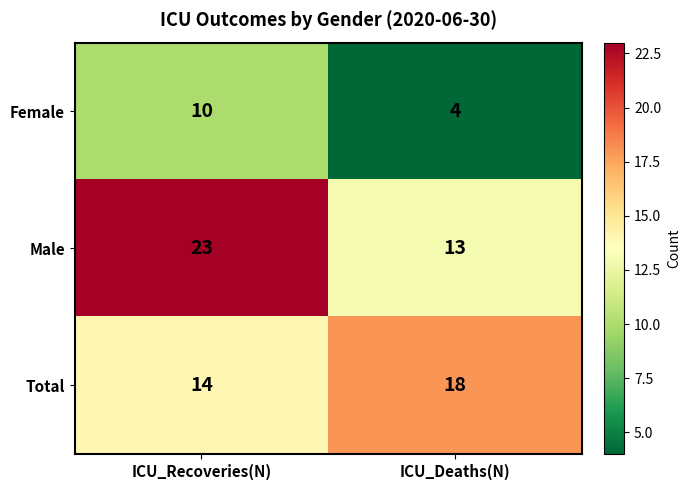

How many data points in Male are less than 23?

1